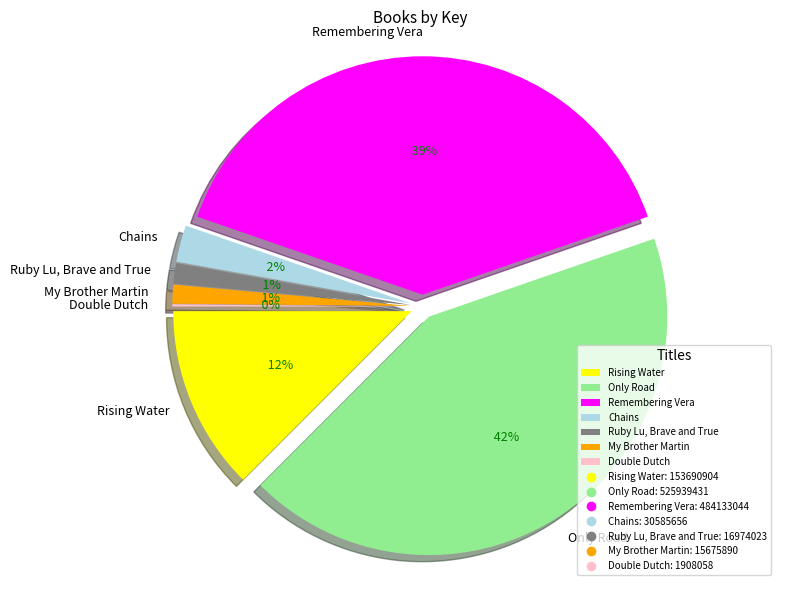

How many segments does this pie chart have?

7